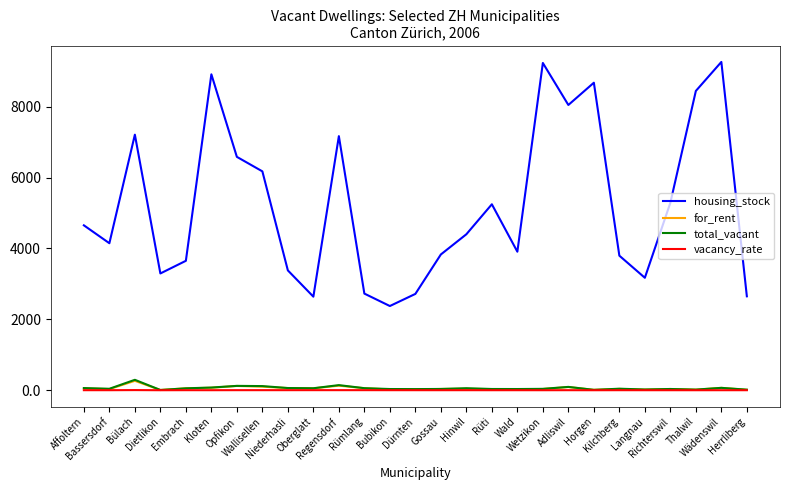

Which series has the largest total across all categories?

housing_stock